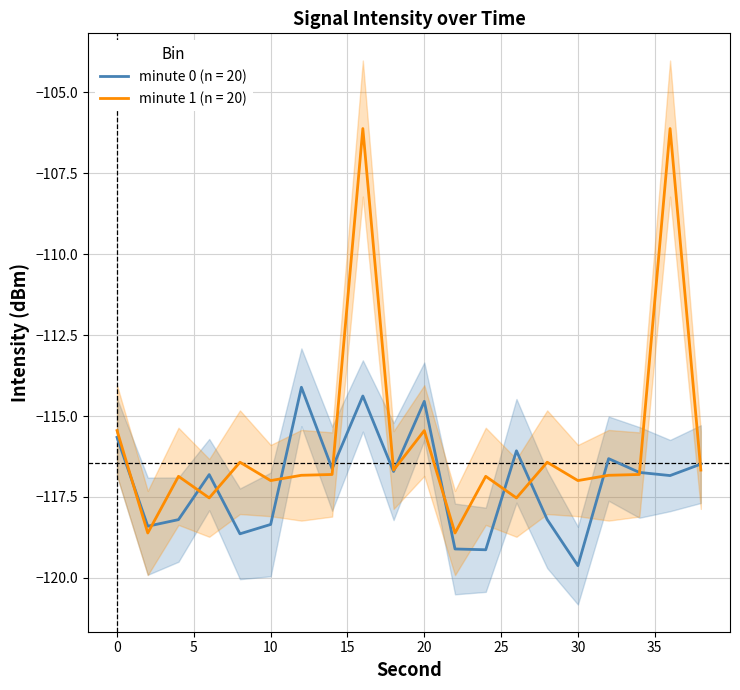

Between which two adjacent categories do minute 1 mean intensity and minute 0 mean intensity first intersect?

0 and 2